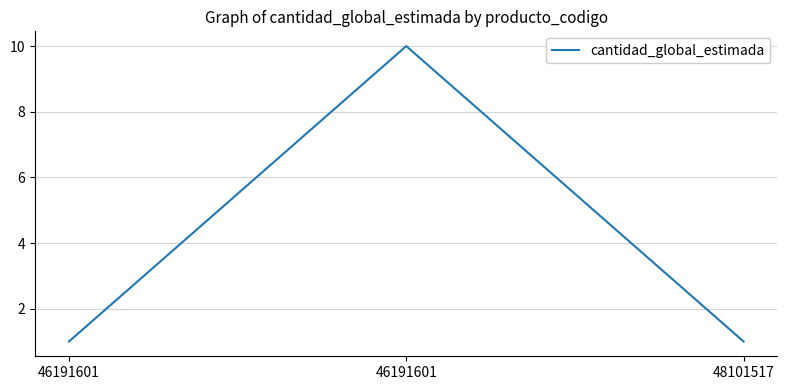

List the labels in order of value, smallest first.

46191601, 48101517, 46191601